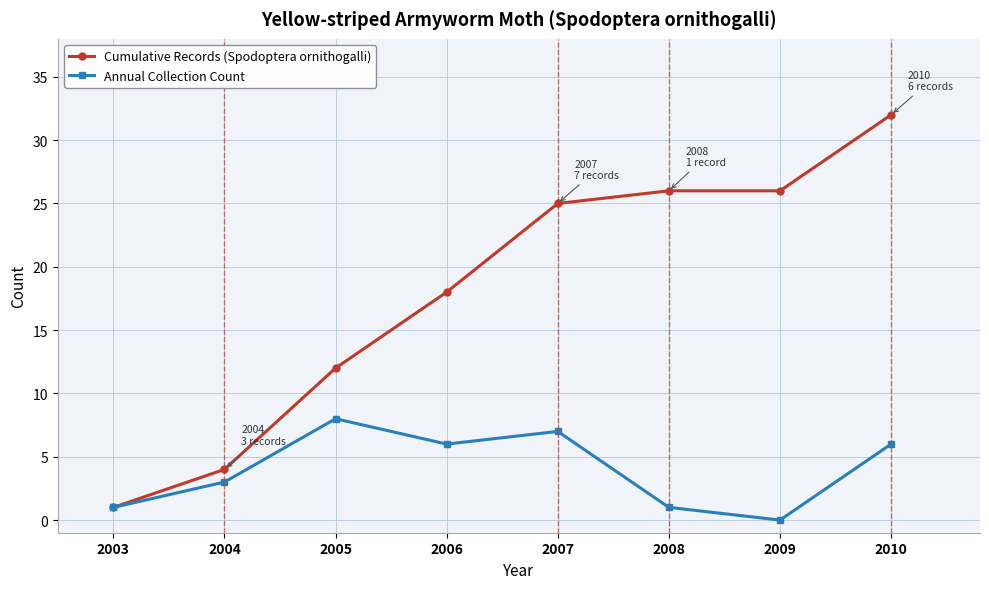

Which series has the largest total across all categories?

Cumulative Records (Spodoptera ornithogalli)